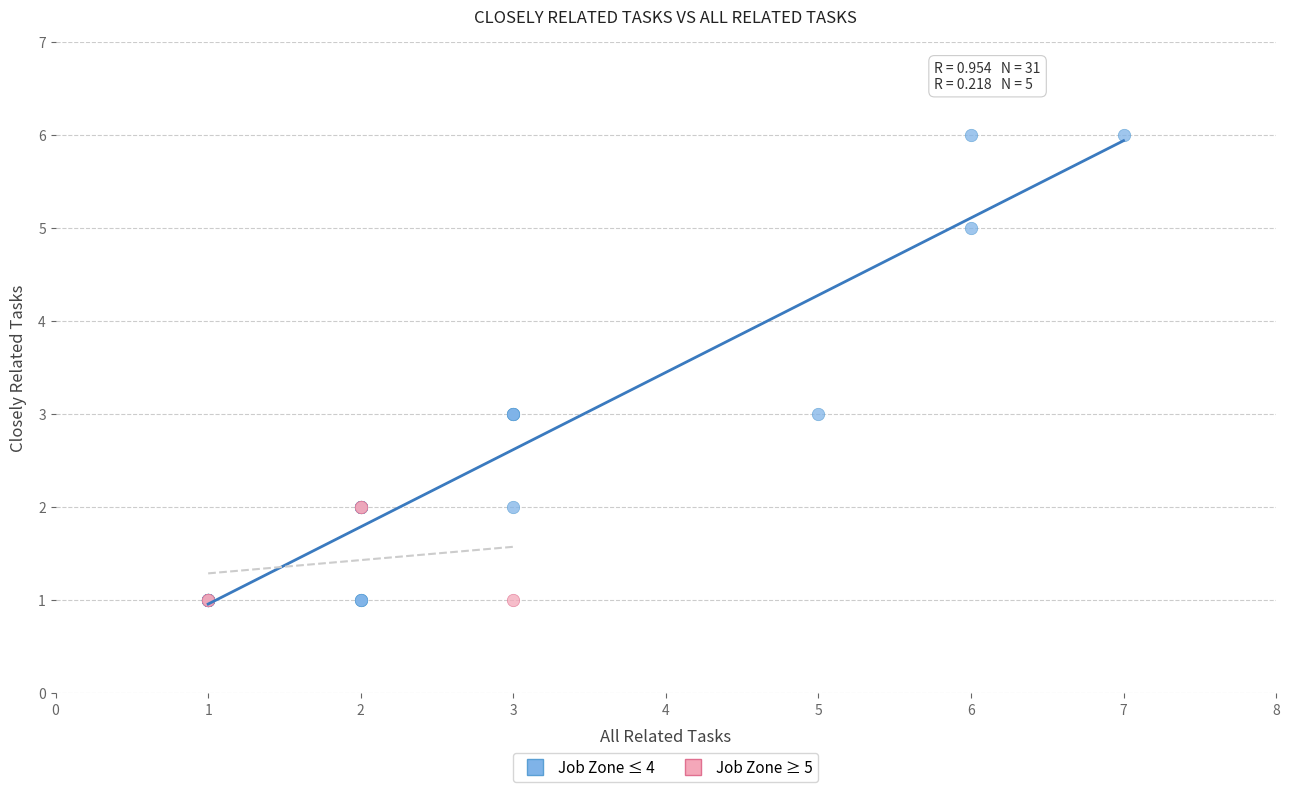

Which series has the largest Y range (max minus min)?

Job Zone ≤ 4